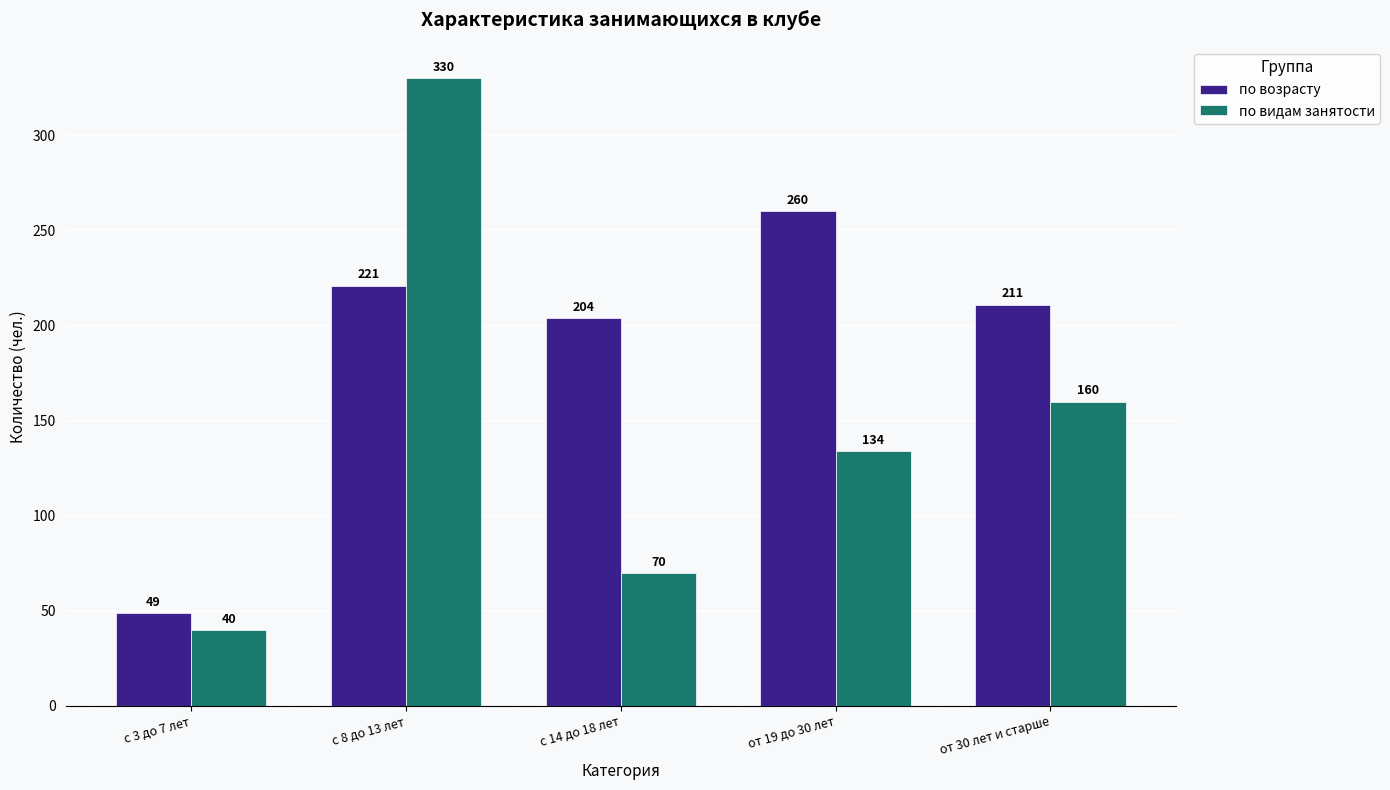

What is the label of the 3rd bar from the left?

с 14 до 18 лет